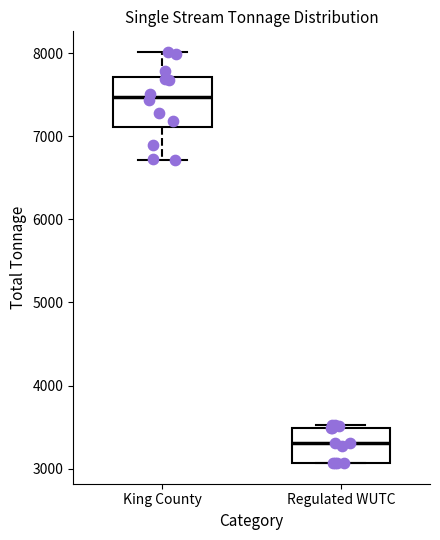

Comparing the boxes themselves (not the whiskers), which one is the tallest?

King County